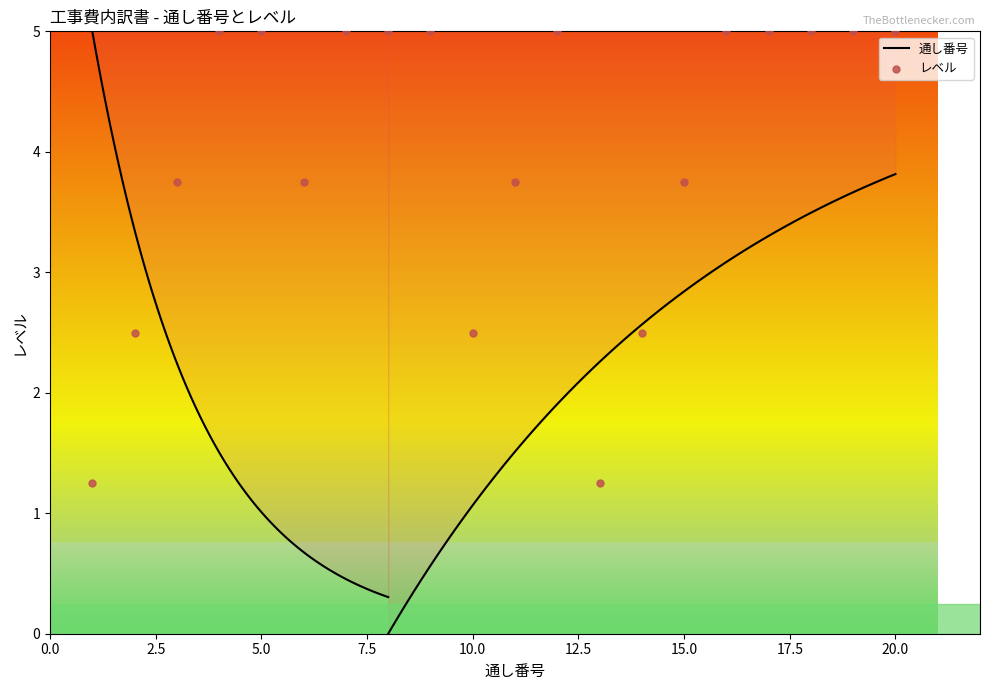

Which has a higher value, 6 or 2?

6